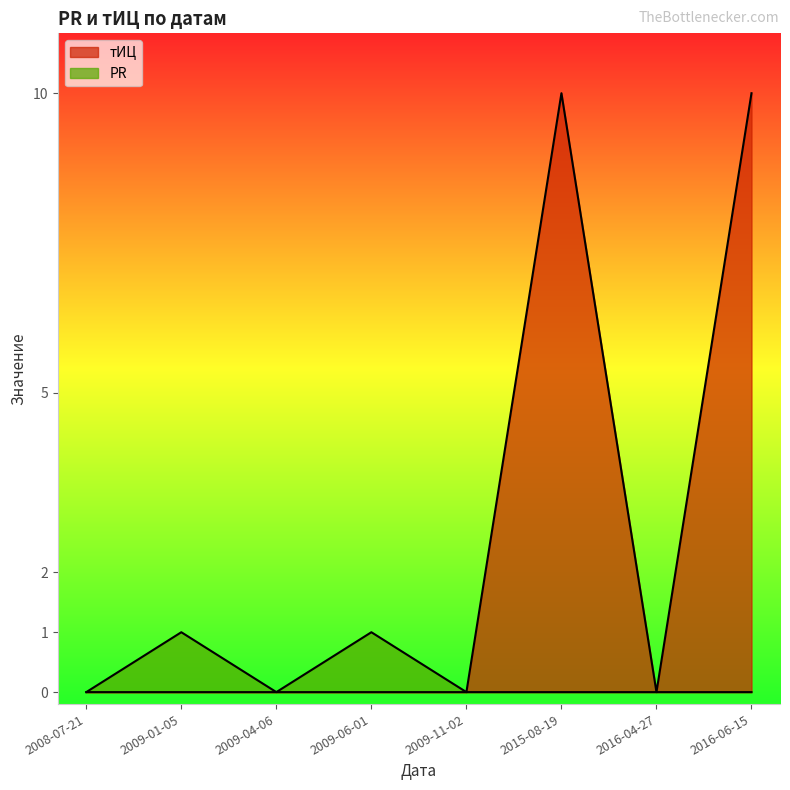

At which category does the chart reach its minimum across all series?

2008-07-21